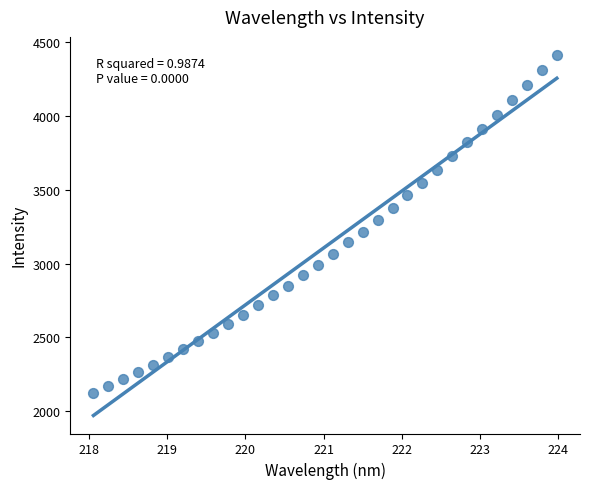

What is the range of Y values (max minus min)?

2289.6